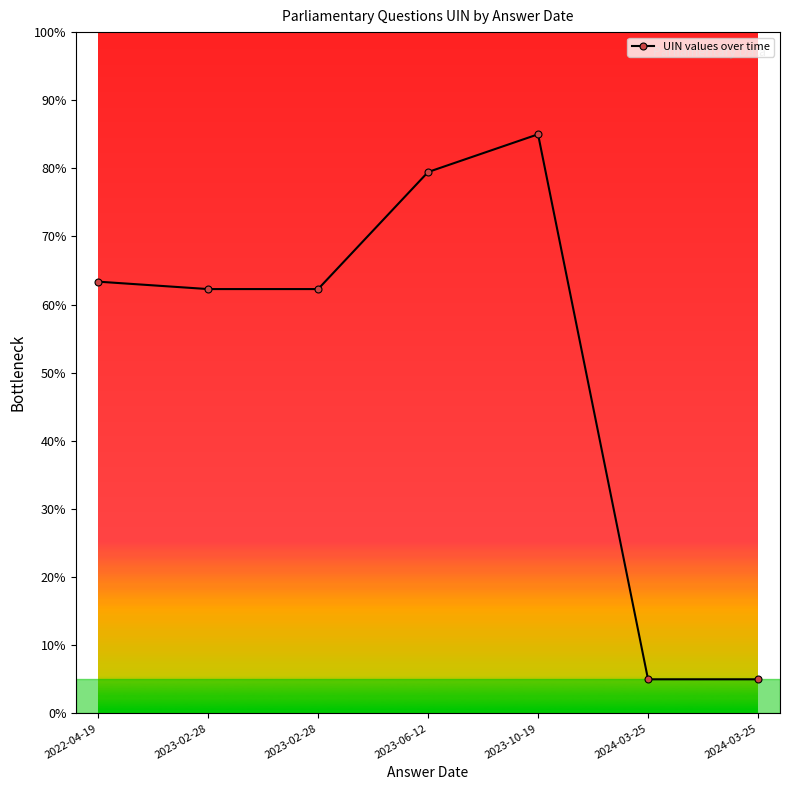

Reading left to right, what are all the values shown in this chart?

2022-04-19=63.4	2023-02-28=62.3	2023-02-28=62.3	2023-06-12=79.5	2023-10-19=85.0	2024-03-25=5.0	2024-03-25=5.0